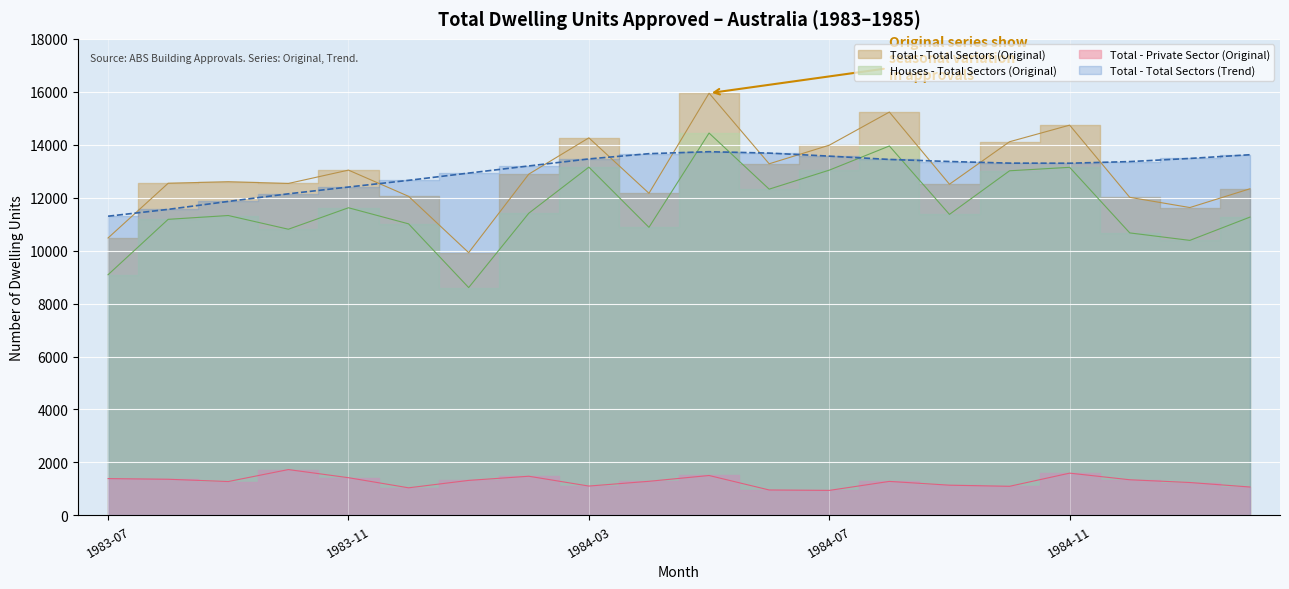

True or false: Total - Private Sector (Original) has more than 2 interior local peaks.

True